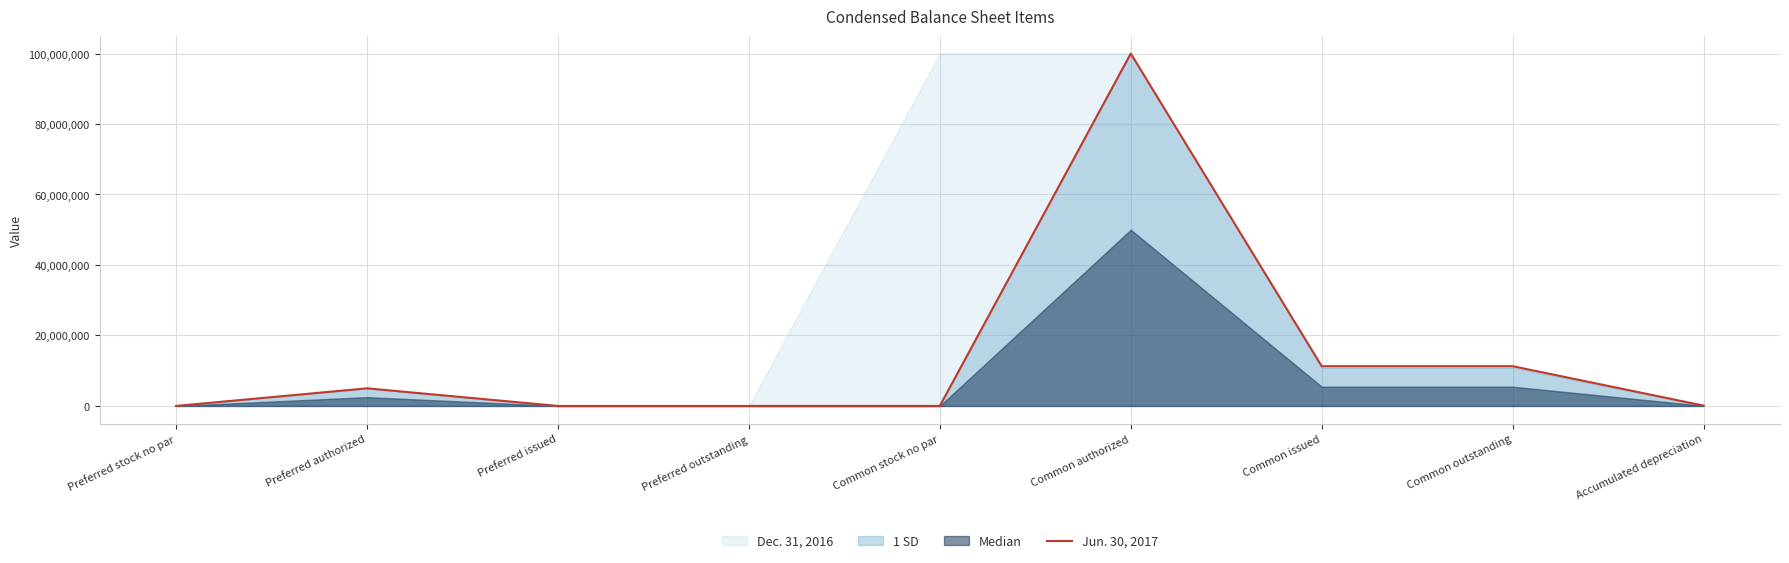

Reading right to left, extract all data points from this chart.

94417	11277200	11277200	100000000	0	0	0	5000000	0